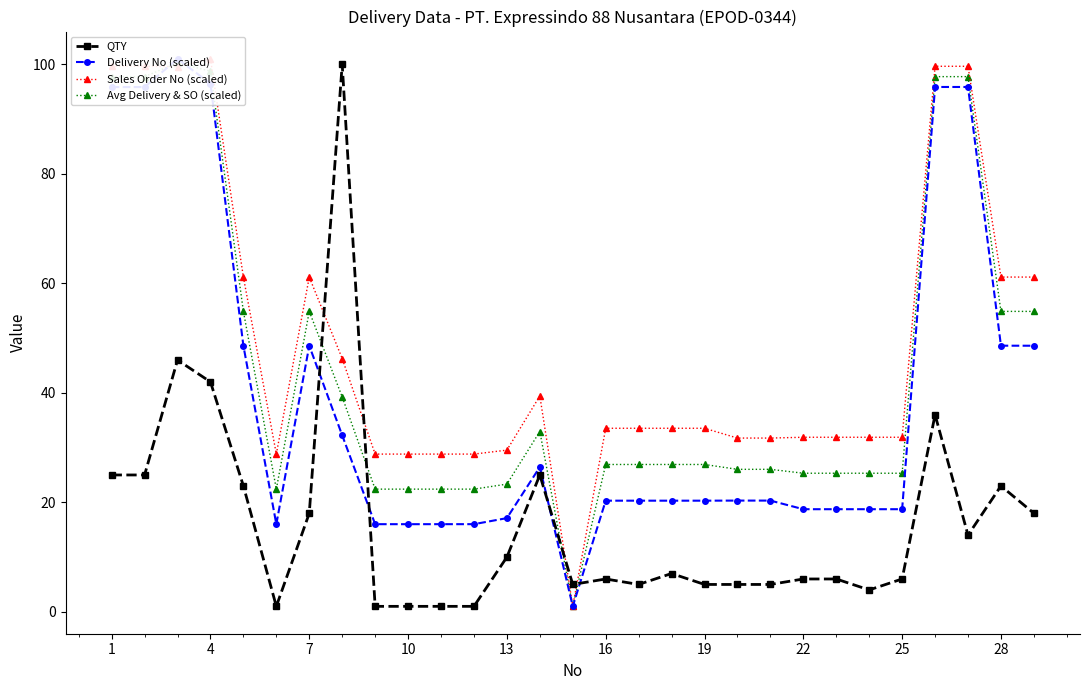

How many lines are shown in the chart?

4